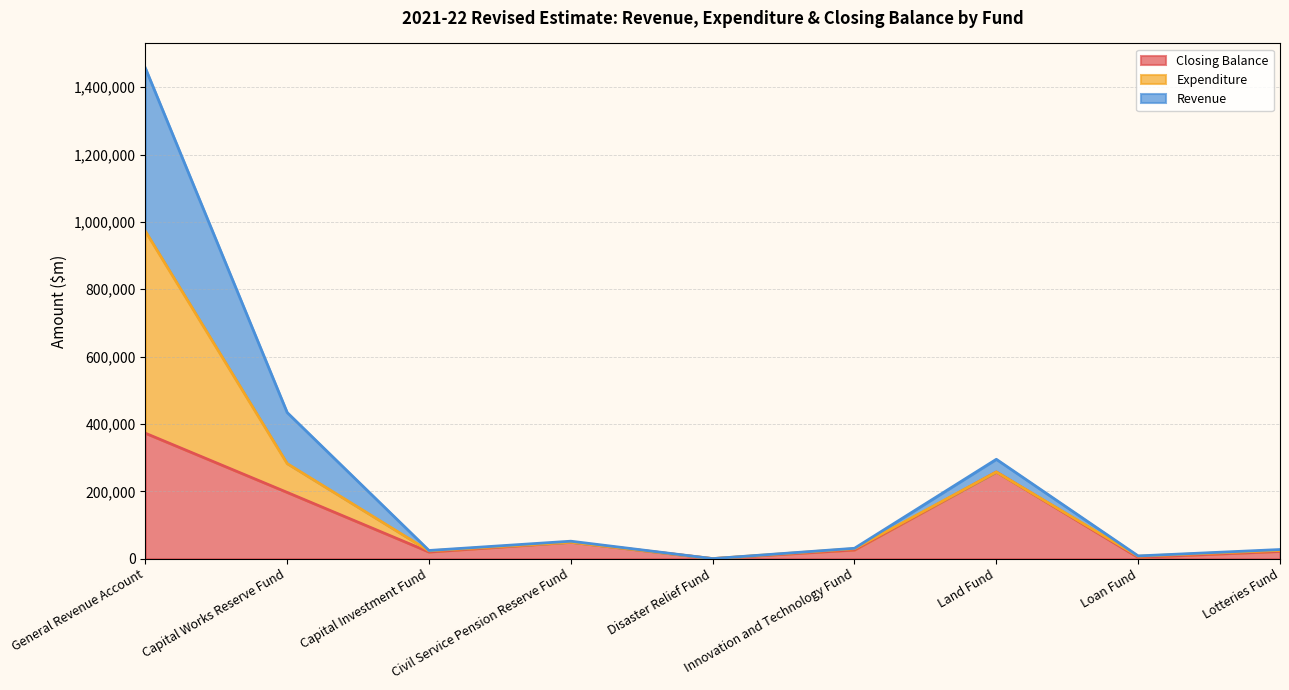

At which label does Revenue first exceed 30770?

General Revenue Account